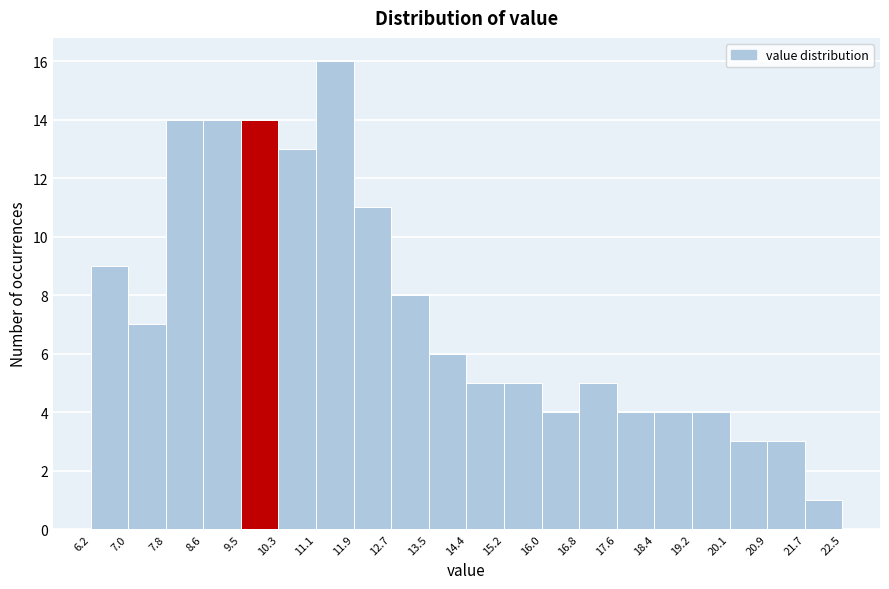

Reading left to right, transcribe this chart: for each bar, give the range it covers on the x-axis and its height. The values are not printed on the chart, so give them approximately, as read against the axis.

6.2 to 7.0: 9
7.0 to 7.8: 7
7.8 to 8.6: 14
8.6 to 9.5: 14
9.5 to 10.3: 14
10.3 to 11.1: 13
11.1 to 11.9: 16
11.9 to 12.7: 11
12.7 to 13.5: 8
13.5 to 14.4: 6
14.4 to 15.2: 5
15.2 to 16.0: 5
16.0 to 16.8: 4
16.8 to 17.6: 5
17.6 to 18.4: 4
18.4 to 19.2: 4
19.2 to 20.1: 4
20.1 to 20.9: 3
20.9 to 21.7: 3
21.7 to 22.5: 1